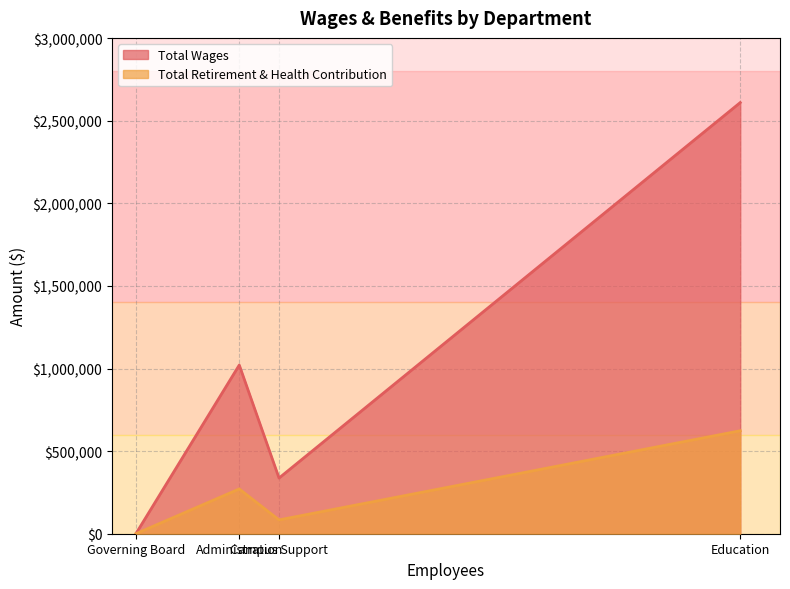

How many lines are shown in the chart?

2